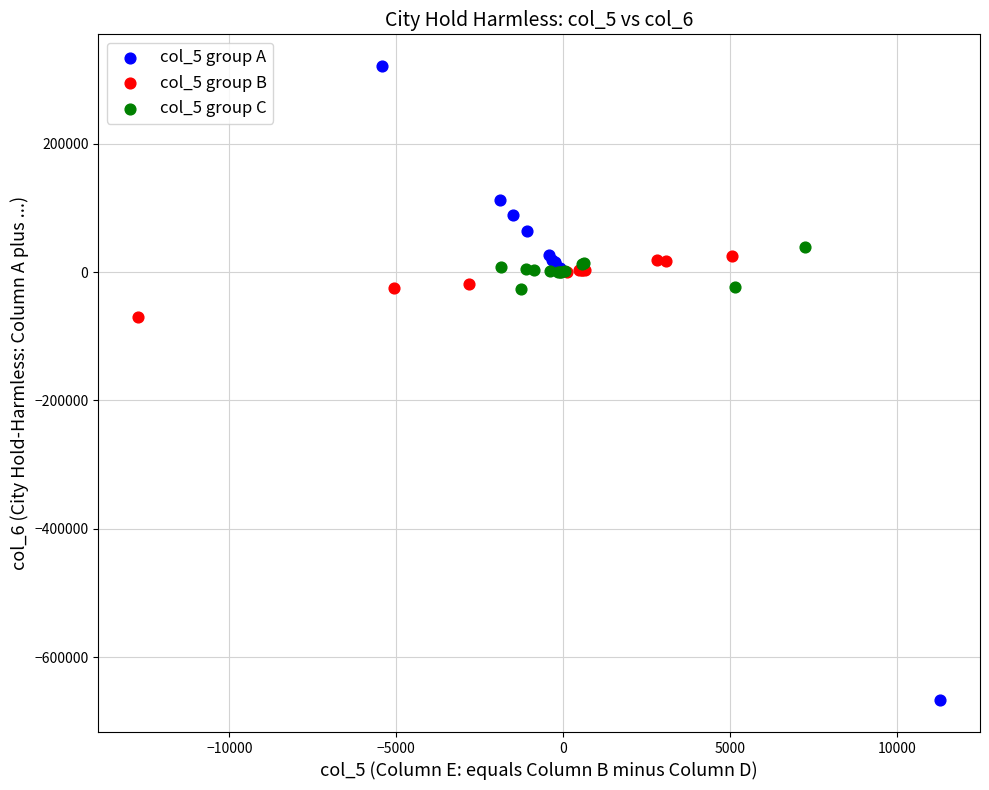

Which series has the widest spread of Y values?

col_5 group A